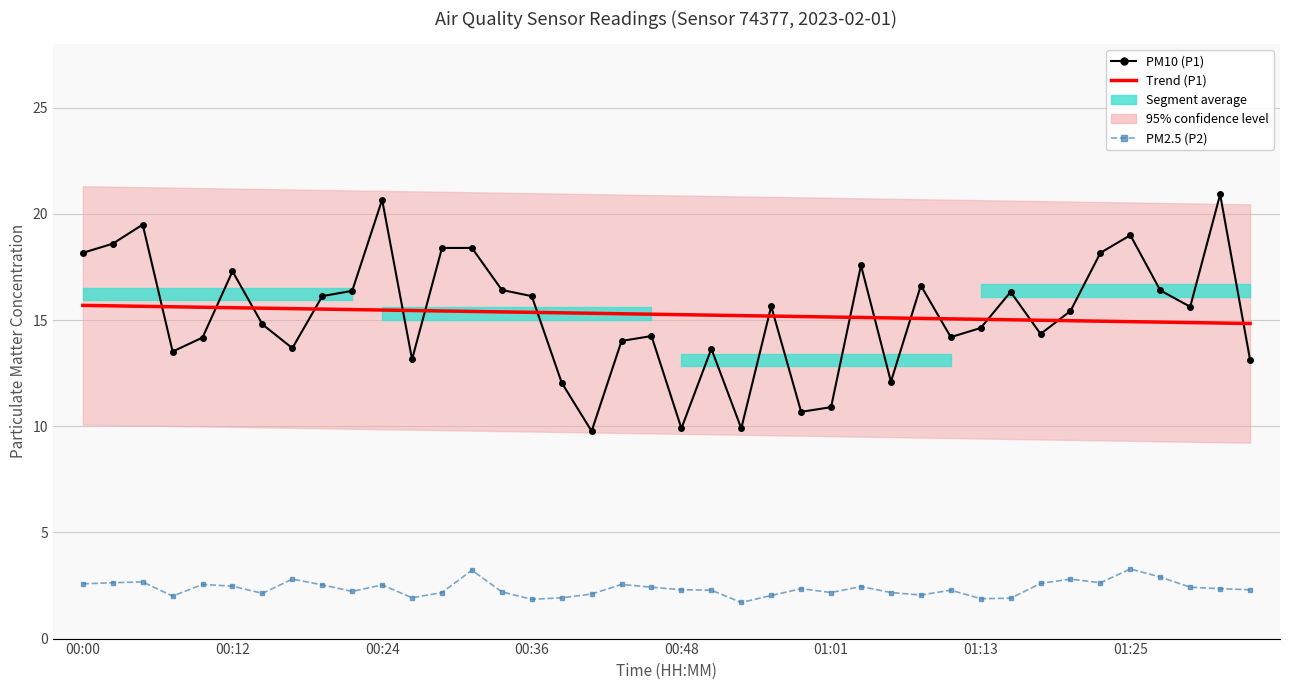

What is the approximate value of PM2.5 (P2) at 38?

2.4